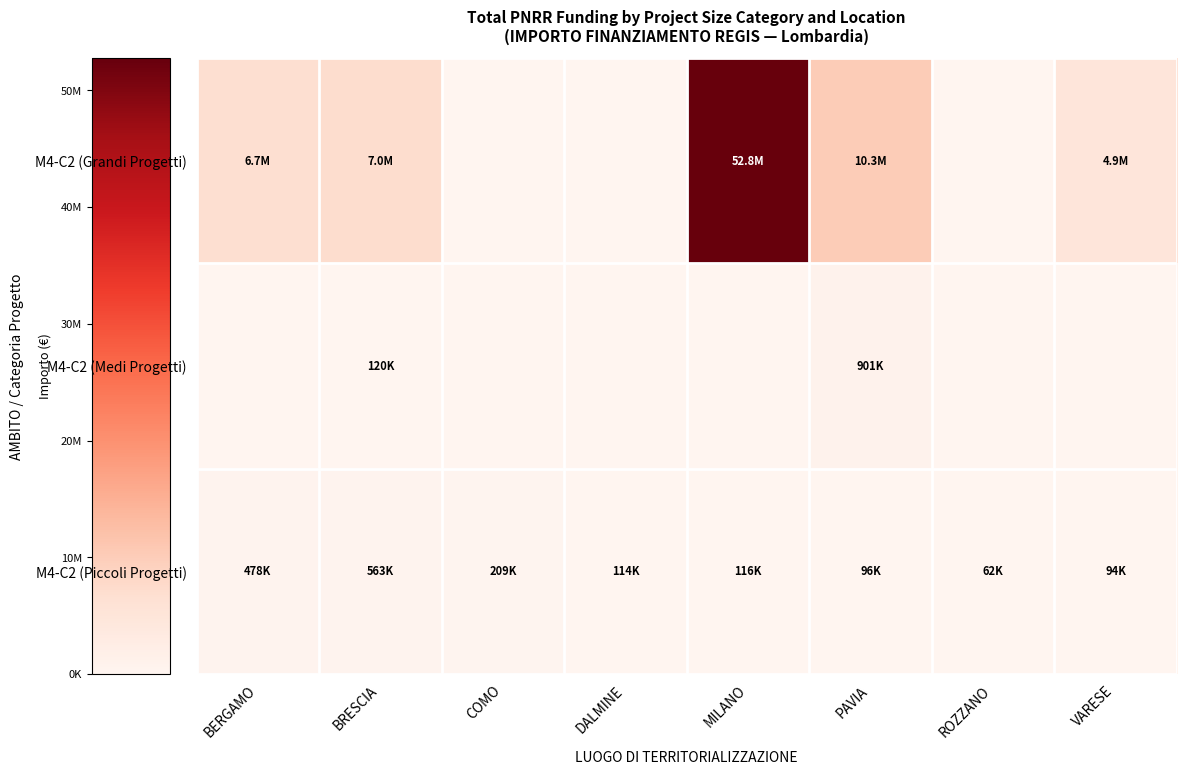

At which category does the chart reach its minimum across all series?

COMO